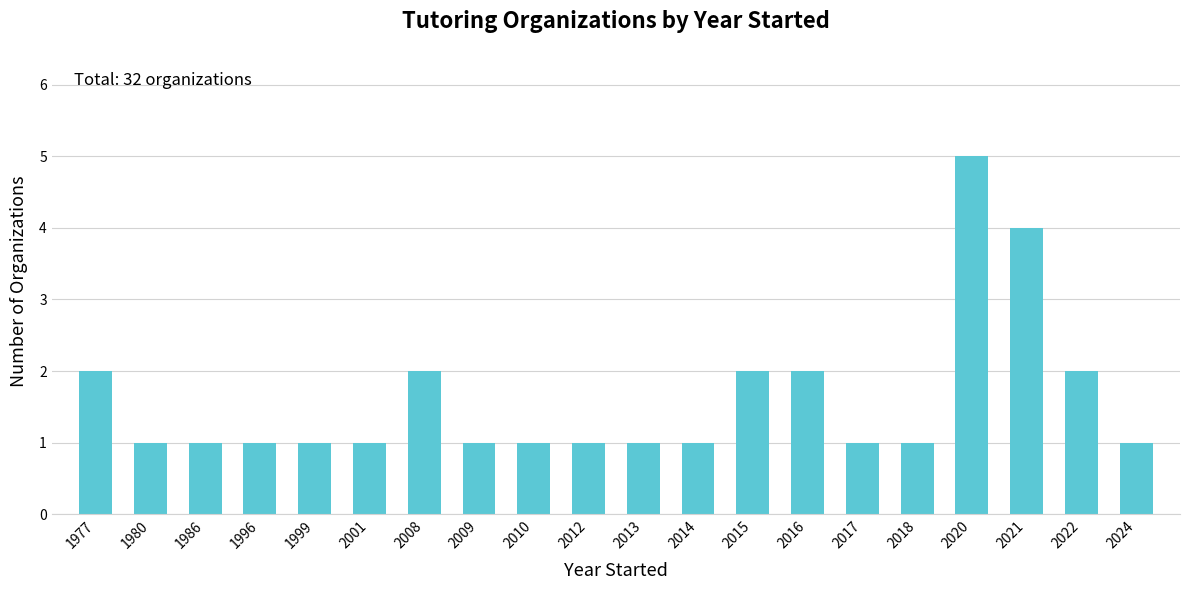

What is the value of the 19th bar from the left?

2